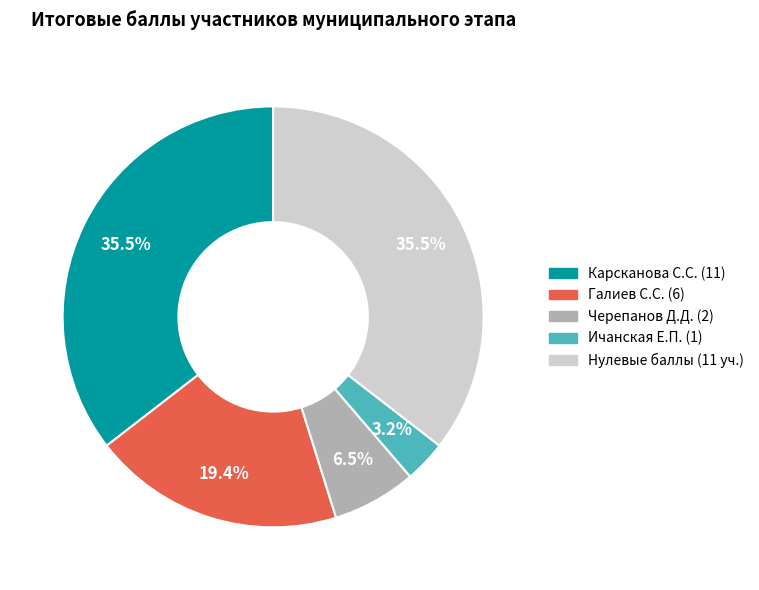

Is there any slice that represents more than half of the pie?

No